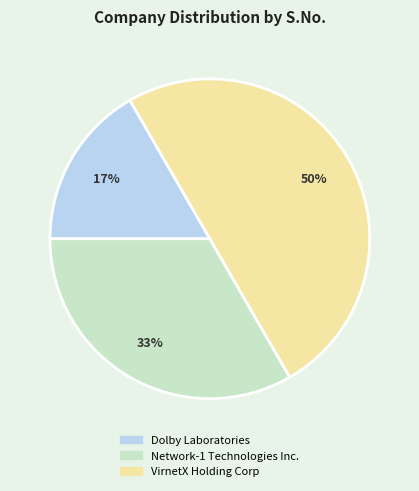

To the nearest percent, what is the combined percentage of Dolby Laboratories and Network-1 Technologies Inc.?

50%